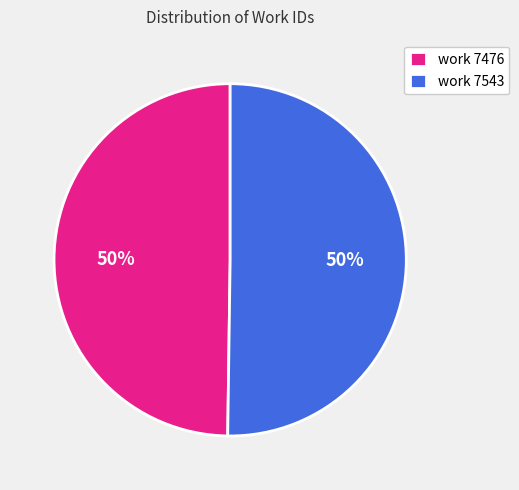

To the nearest percent, what portion does work 7543 represent?

50%